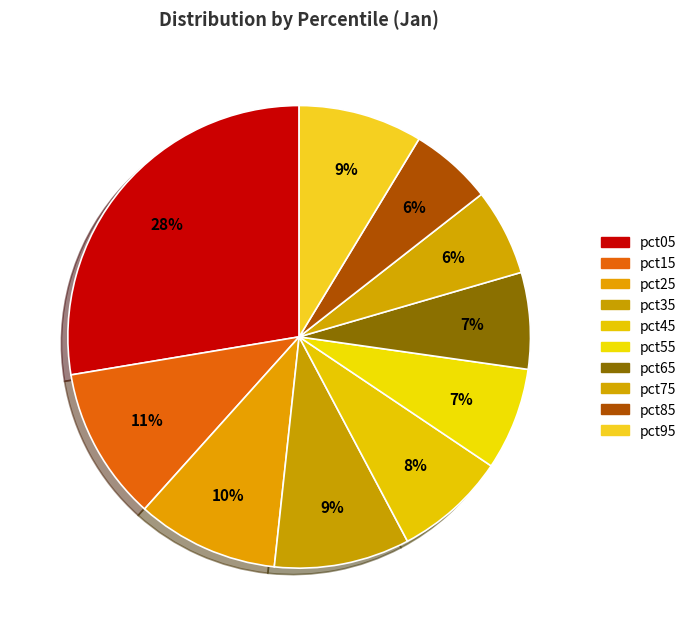

How many segments does this pie chart have?

10